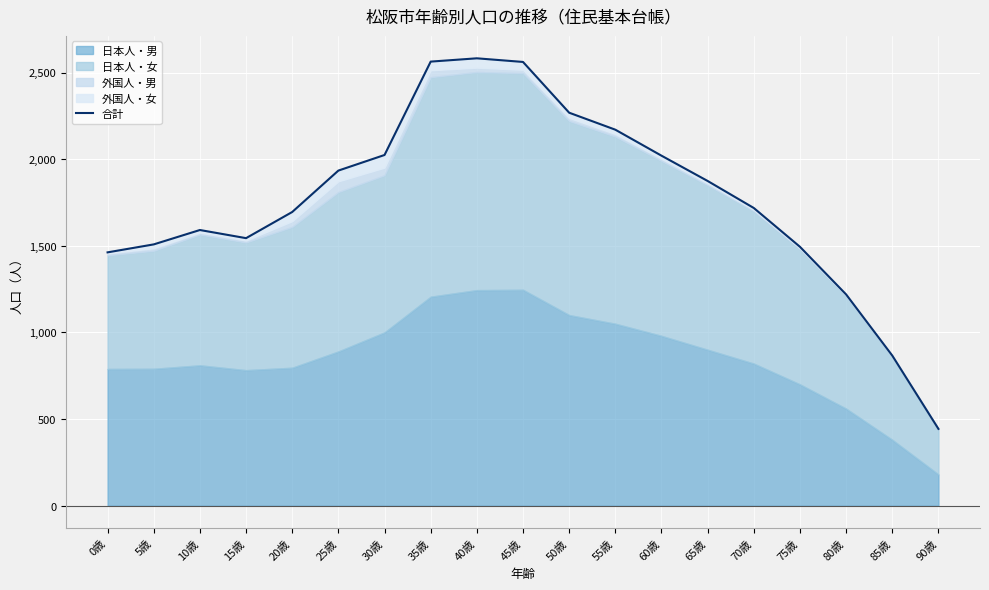

Which has a higher value, 65歳 or 70歳?

65歳